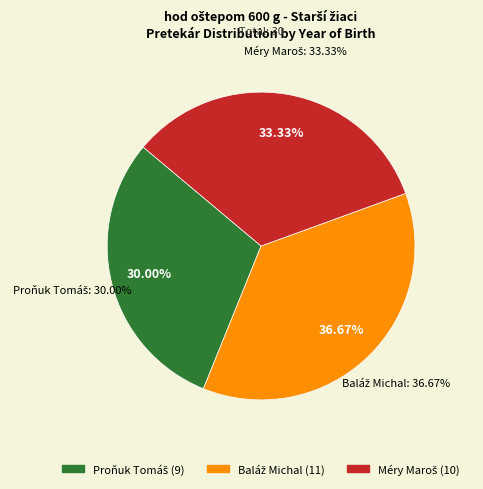

What percentage is the Baláž Michal slice, to the nearest percent?

37%